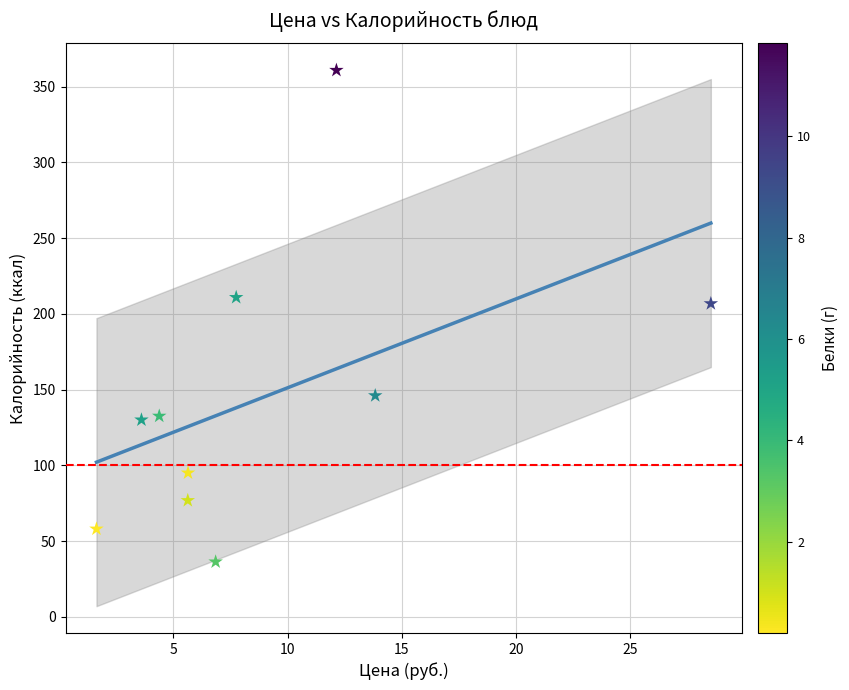

What Y value in the scatter plot is closest to 198?

206.7